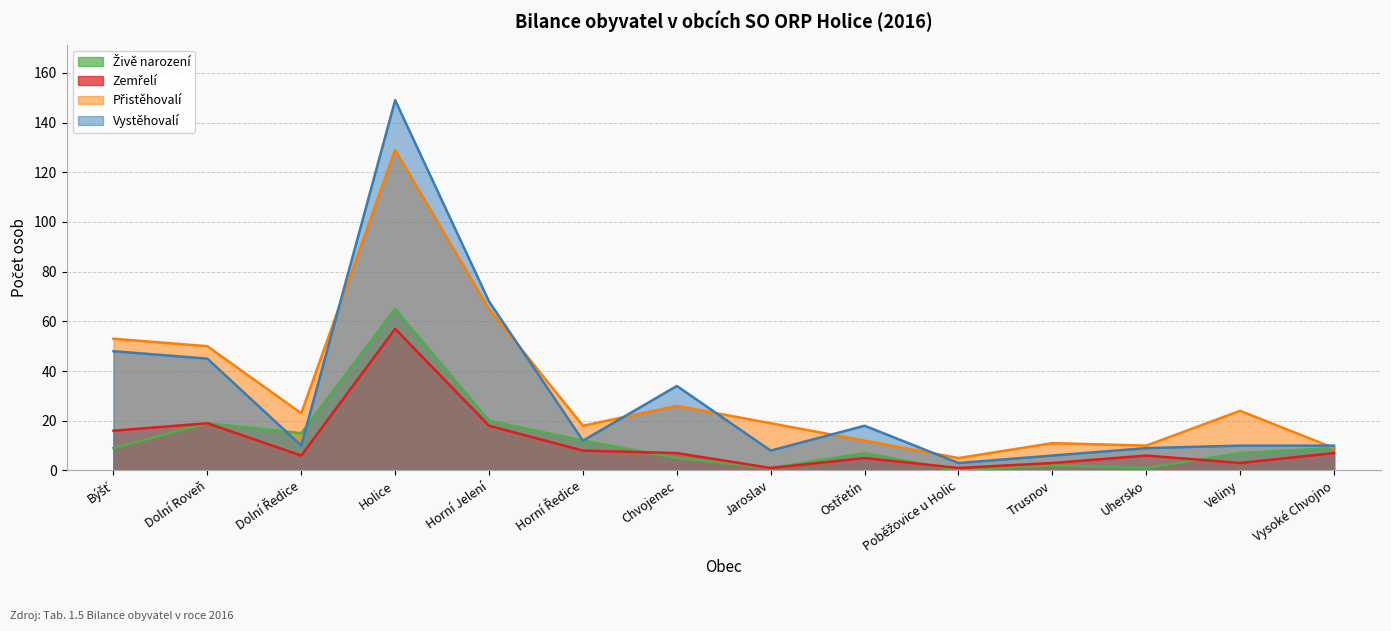

Is the value of Živě narození at Trusnov greater than the value of Zemřelí at Holice?

No